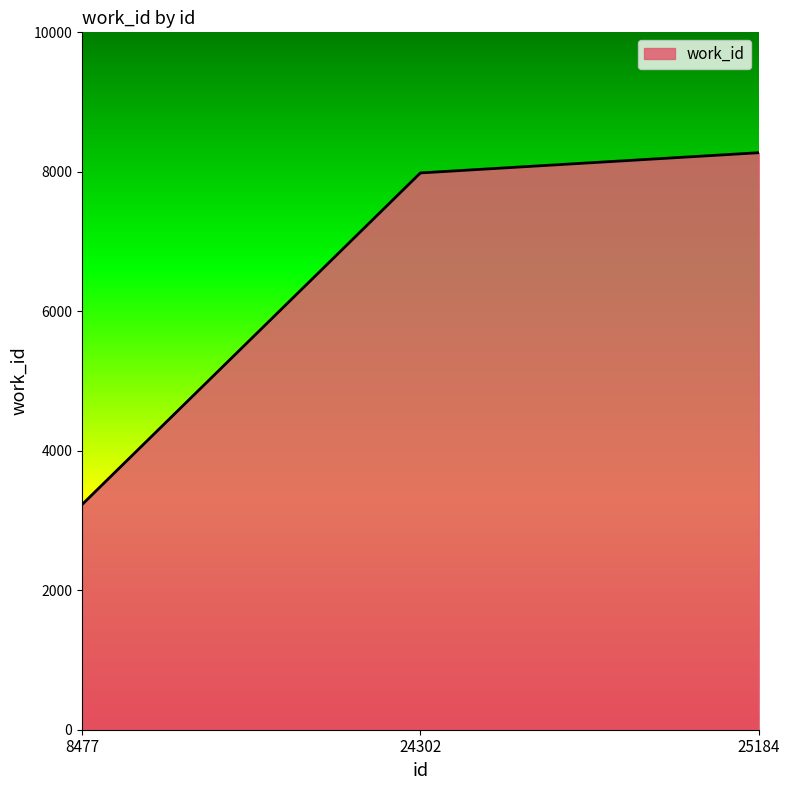

What is the average value?

6495